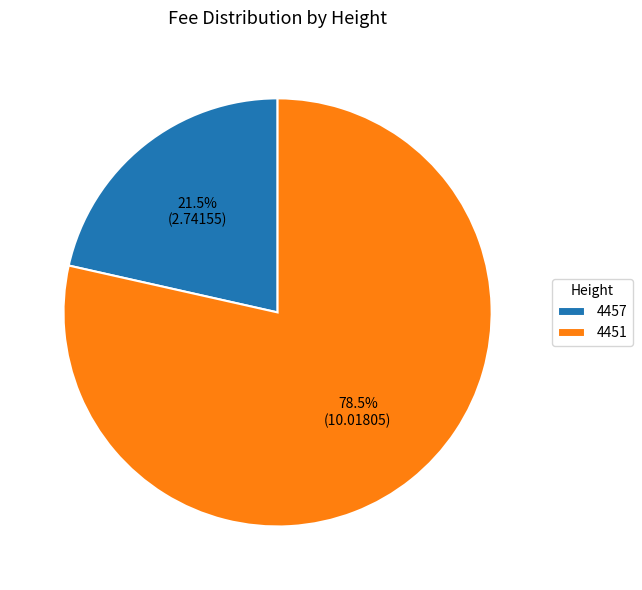

What percentage is NOT represented by 4457?

78.5%